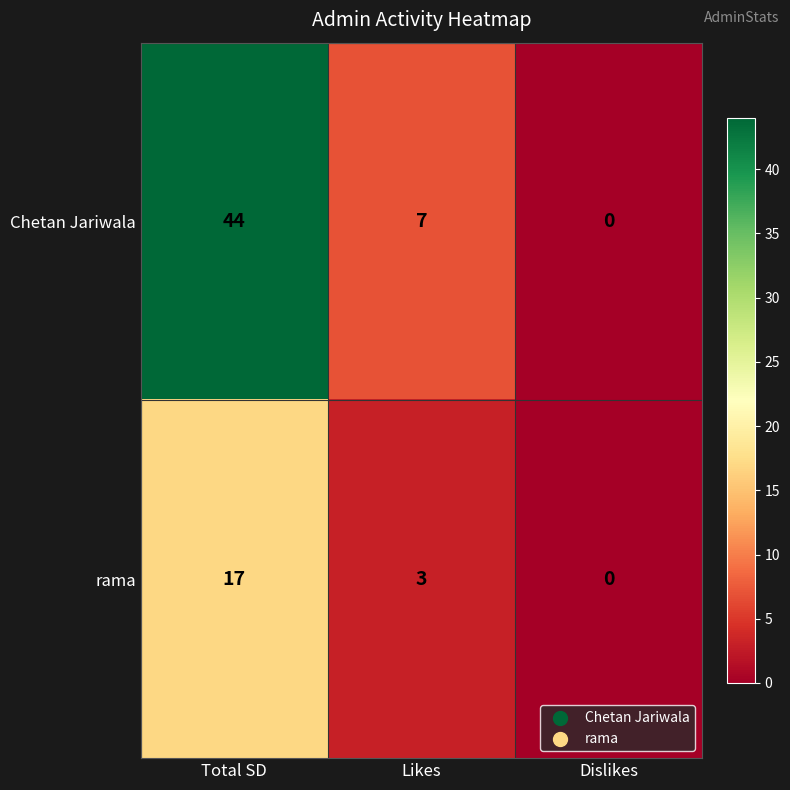

Between Total SD and Dislikes, which series saw the biggest shift?

Chetan Jariwala